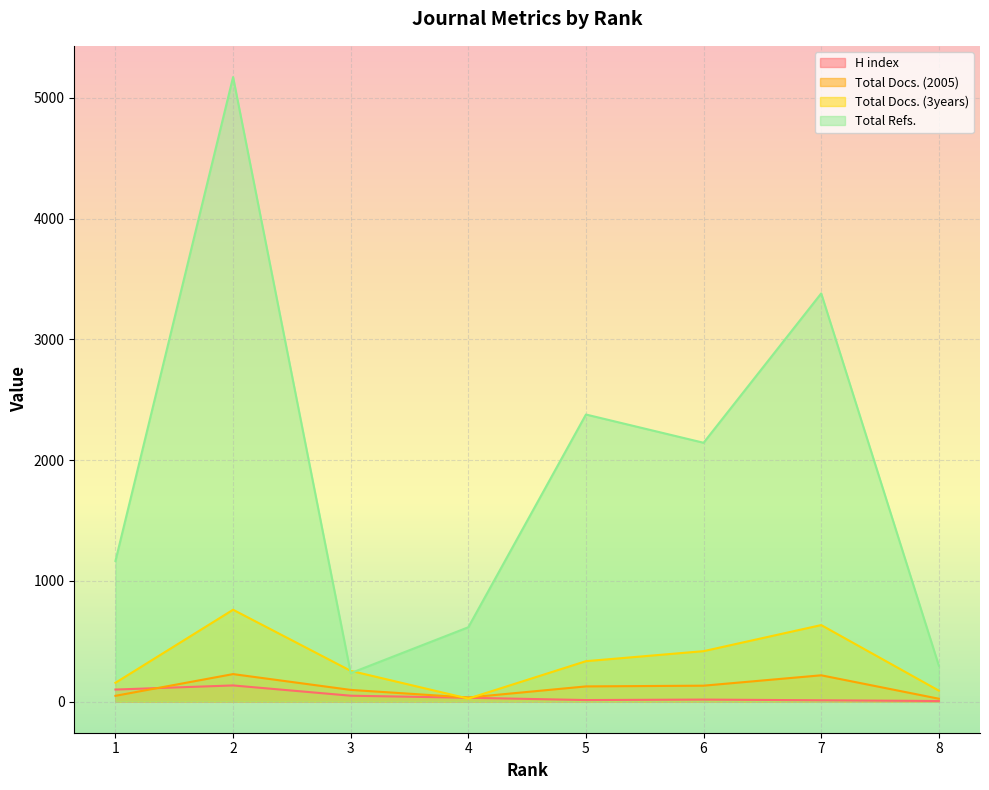

How many lines are shown in the chart?

4